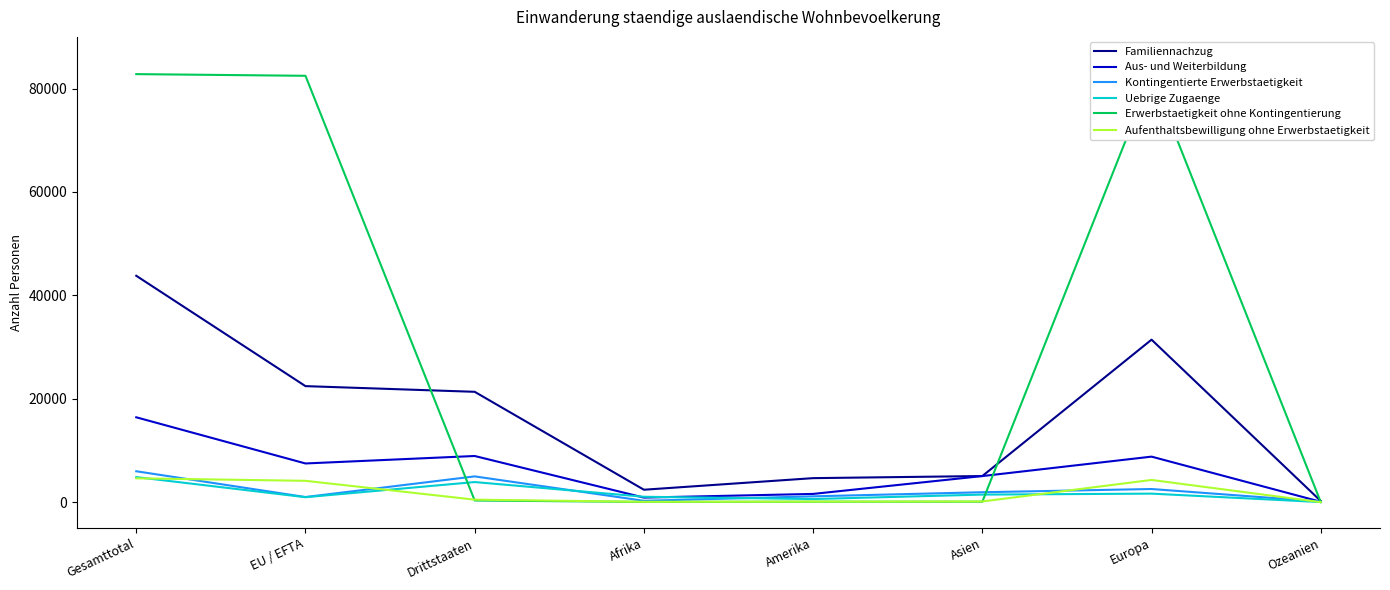

The Erwerbstaetigkeit ohne Kontingentierung series shows 82568 at Europa. True or false?

True